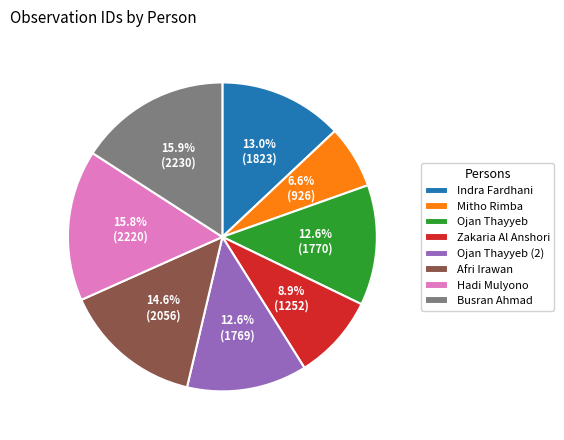

What is the smallest slice in the pie chart?

Mitho Rimba